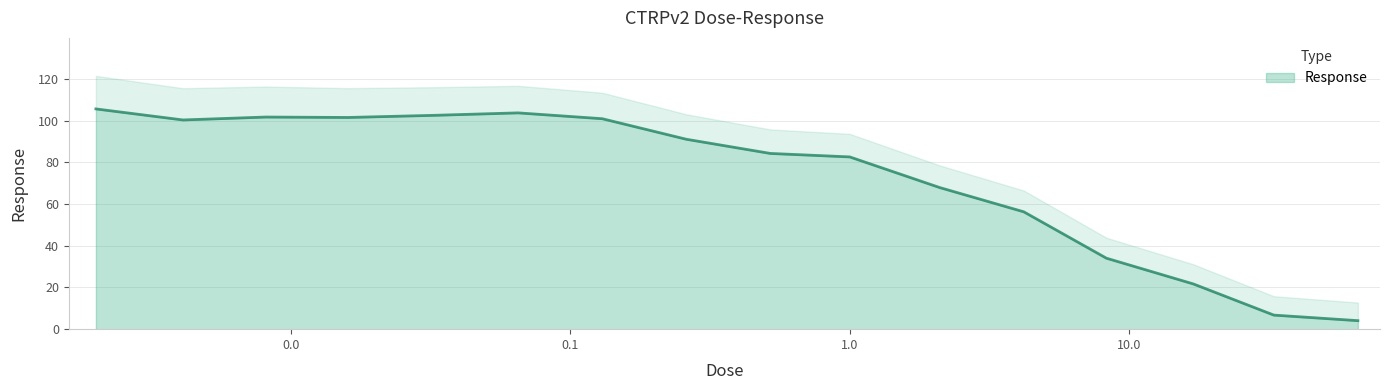

Reading right to left, what are all the values shown in this chart?

66.0=4.1	33.0=6.8	17.0=21.7	8.3=34.1	4.2=56.3	2.1=68.0	1.0=82.7	0.52=84.3	0.26=91.1	0.13=101.0	0.065=103.8	0.032=102.6	0.016=101.6	0.0081=101.8	0.0041=100.4	0.002=105.7